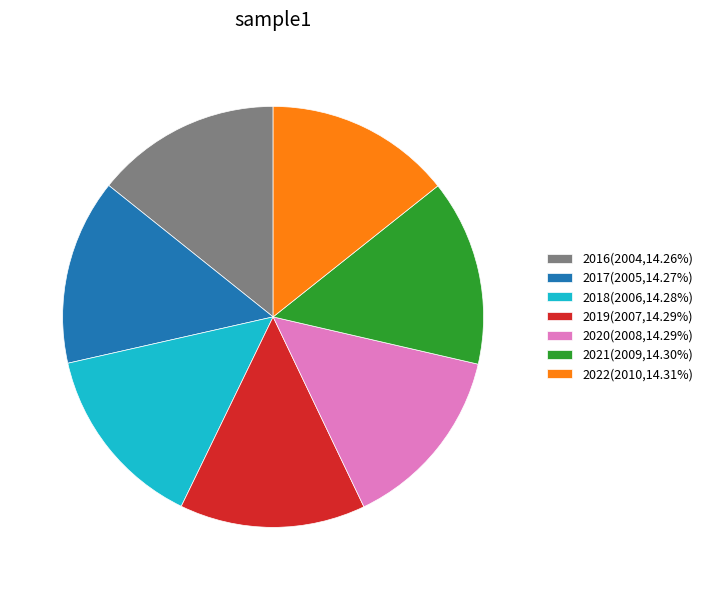

Do 2022(2010,14.31%) and 2021(2009,14.30%) together represent more than half of the pie?

No